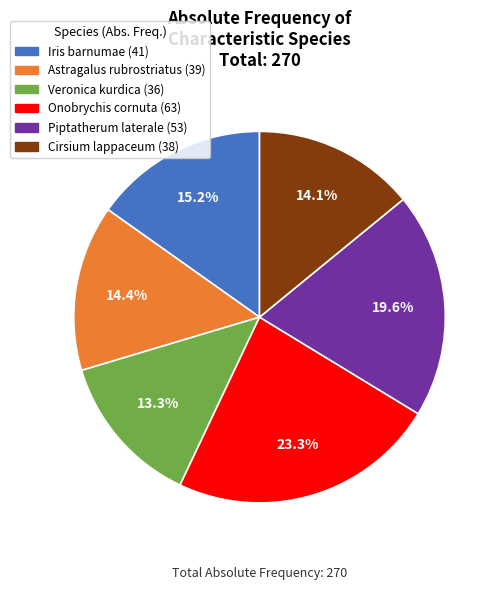

Which slice is the largest?

Onobrychis cornuta